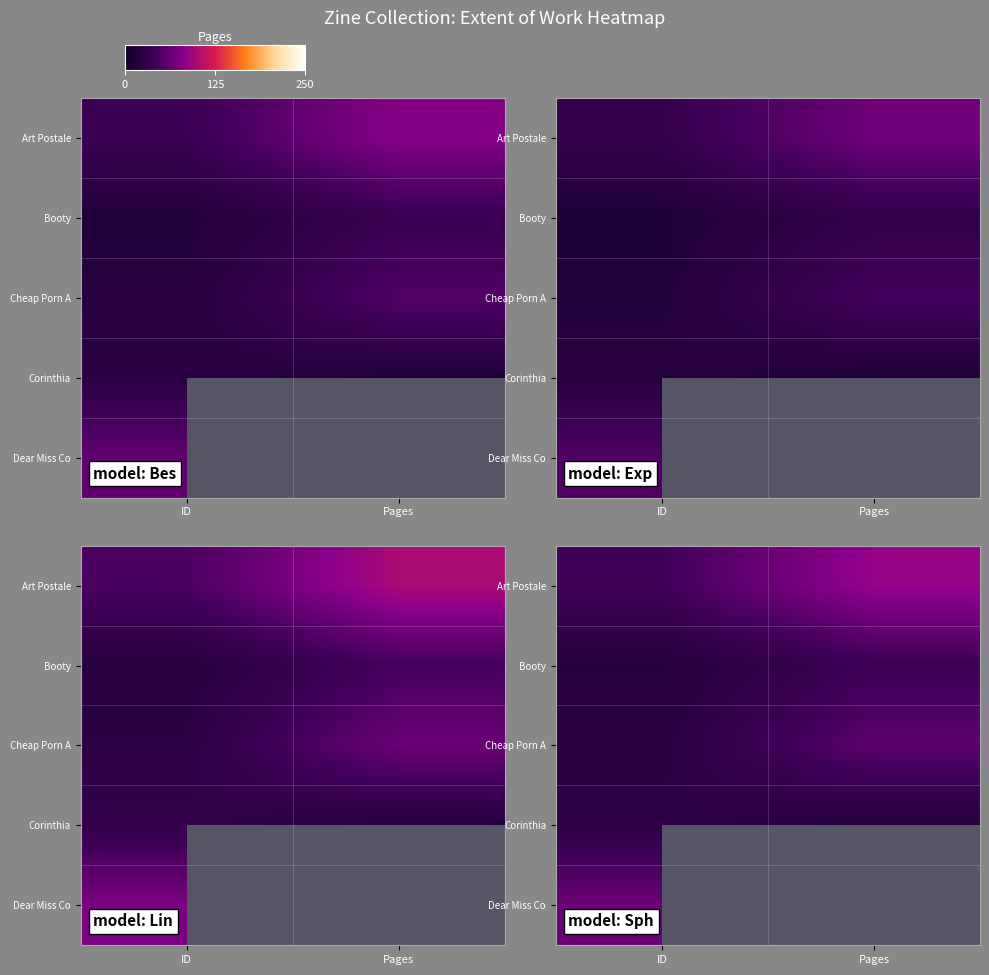

What is the total value across all series at ID?

173.8